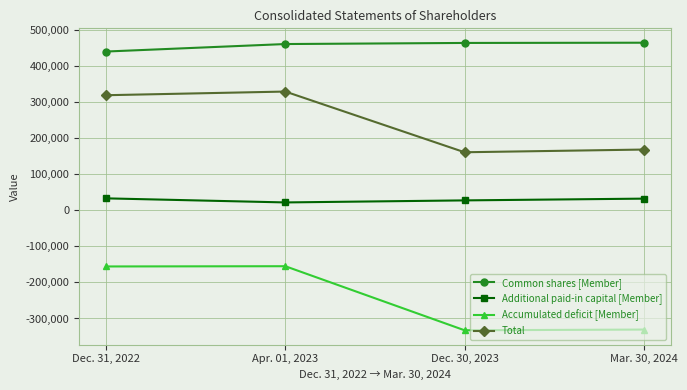

What is the minimum value shown in the chart?

-332687